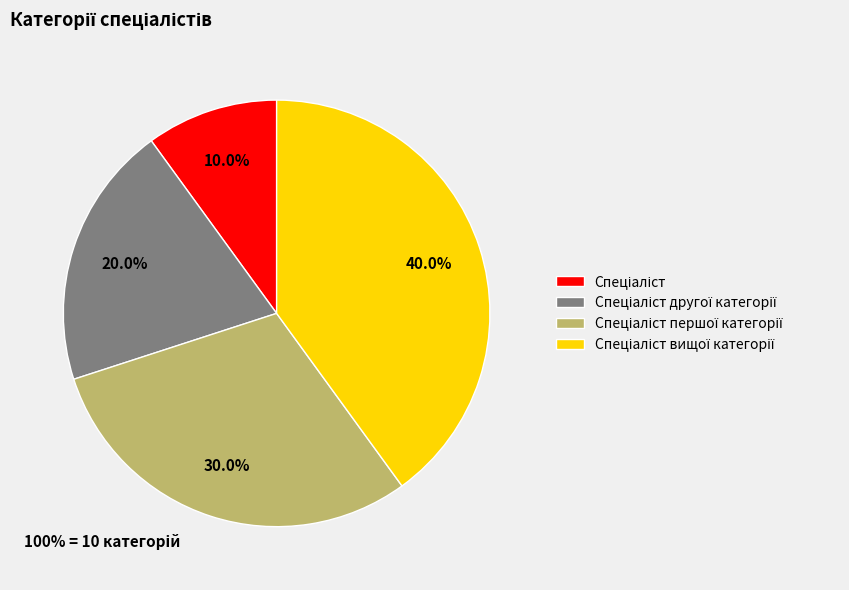

Does any single category account for the majority?

No